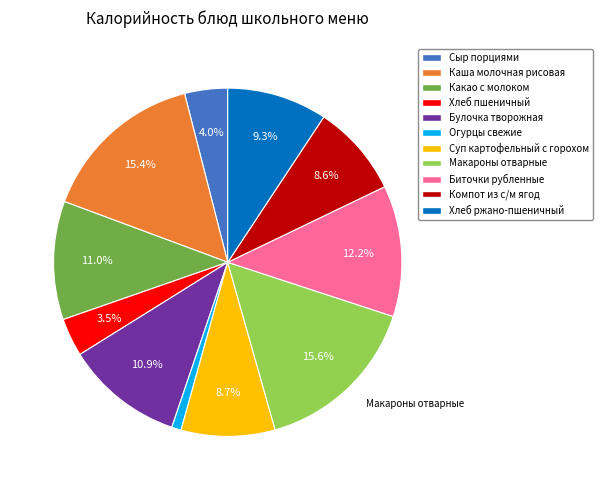

What is the ratio of the value at Биточки рубленные to the value at Хлеб ржано-пшеничный?

1.3